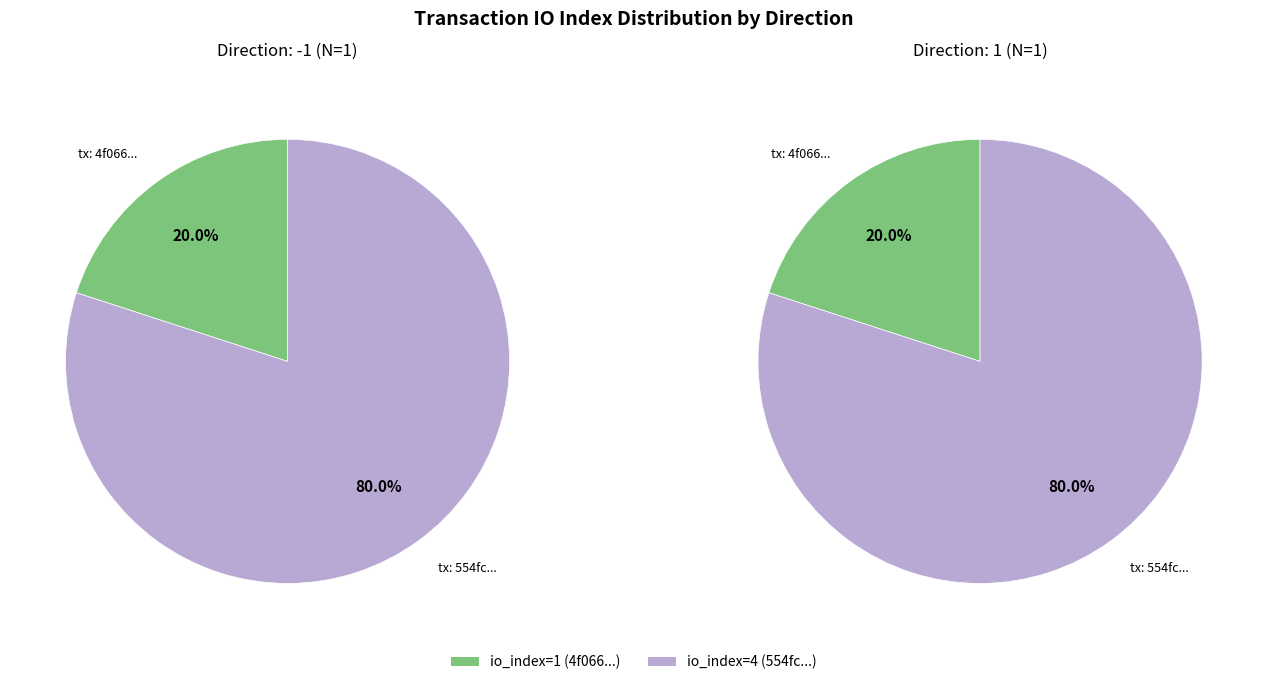

Combined, what portion of the pie is 1 and 0?

100.0%